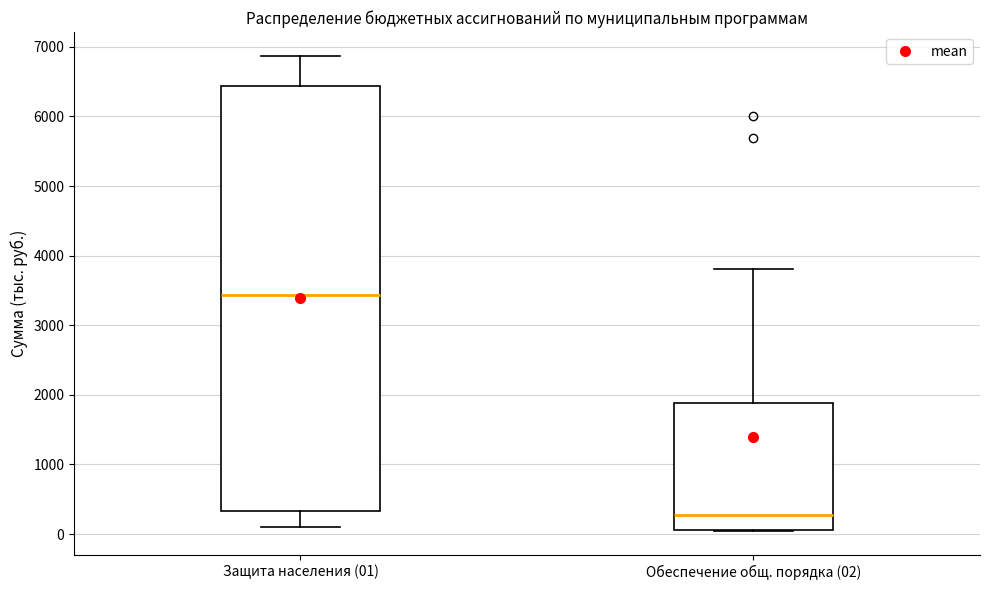

Reading left to right, transcribe this box plot: for each box, give where its median line is, the range the box spans, and where its two whiskers end, as read against the y-axis. The values are not printed on the chart, so give them approximately, as read against the axis.

Защита населения (01): median 3400, box 300 to 6400, whiskers 100 to 6900
Обеспечение общ. порядка (02): median 300, box 100 to 1900, whiskers 0 to 3800